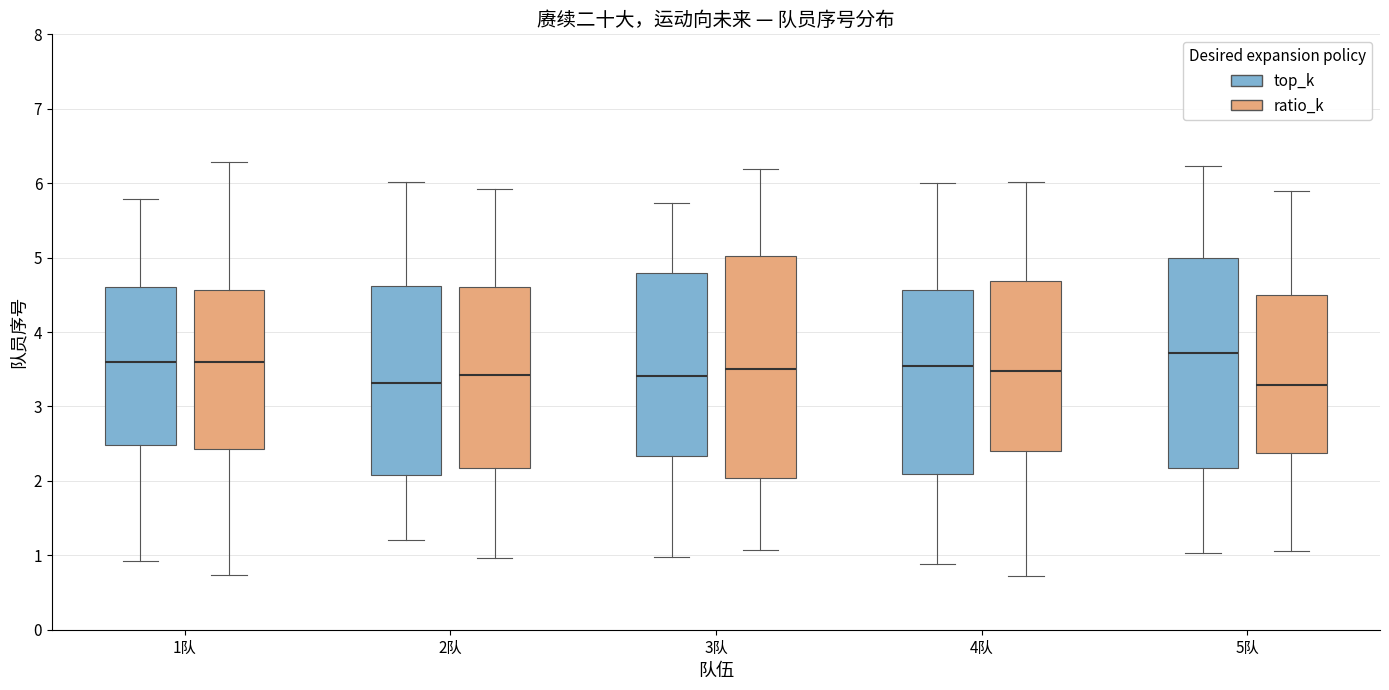

Where does the lower whisker of the box for 3队 (top_k) end on the y-axis? The values are not printed on the chart, so give them approximately, as read against the axis.

1.0